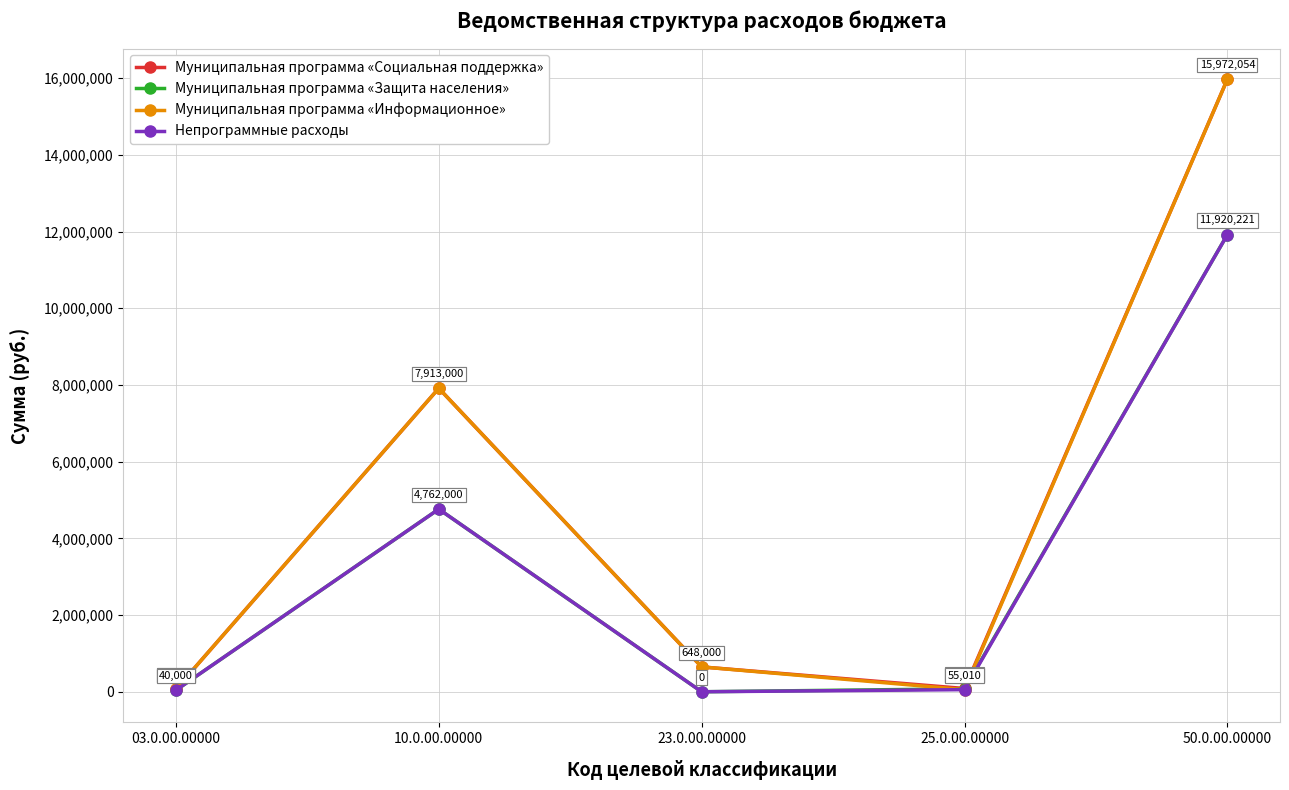

Count the number of categories in the chart.

5